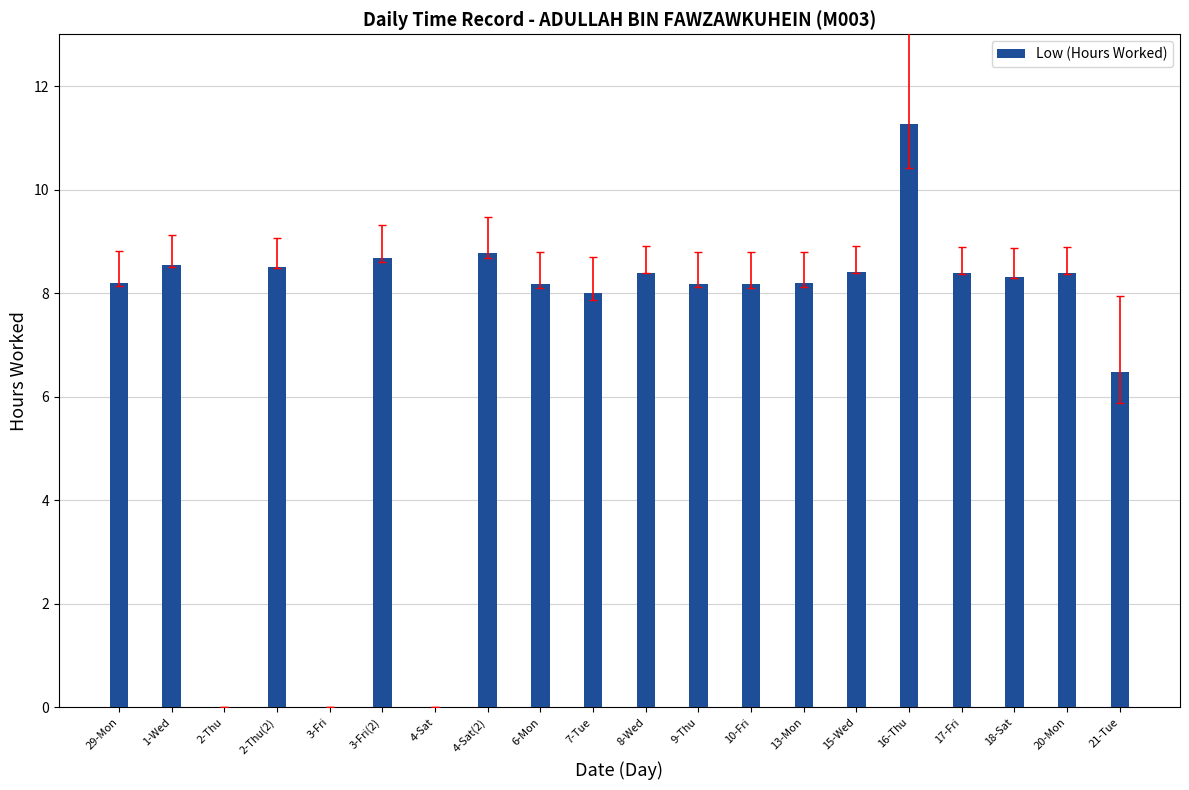

Which category has the highest value across all series?

16-Thu